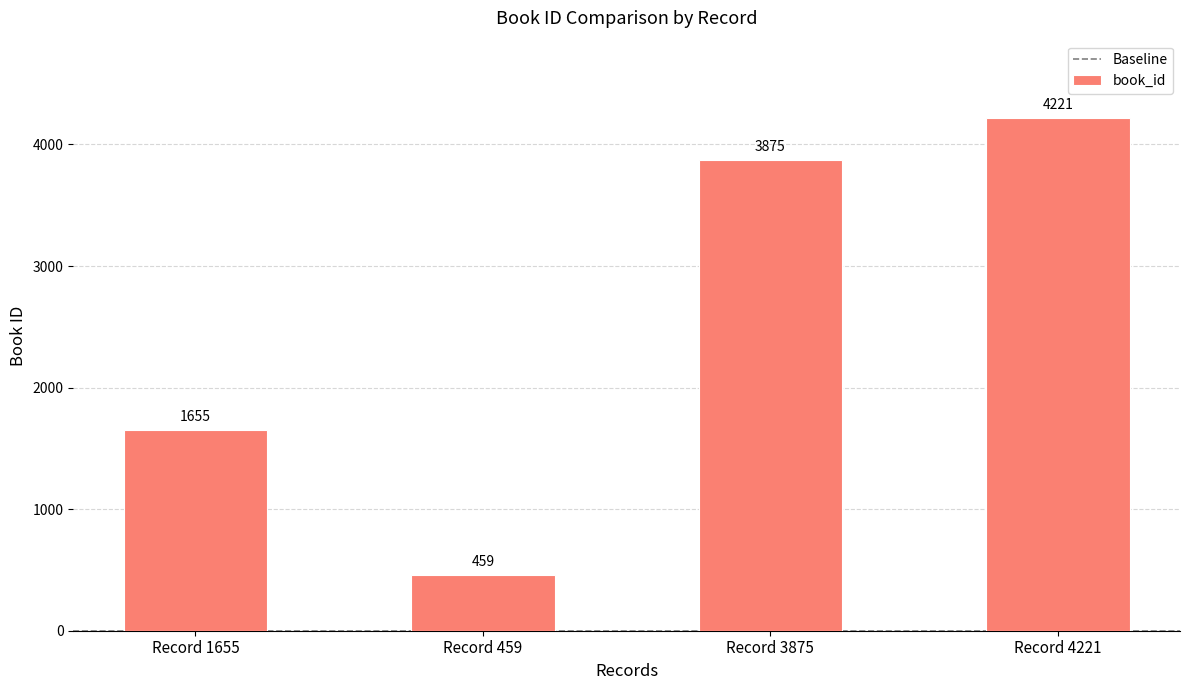

What is the value of the 2nd bar from the left?

459